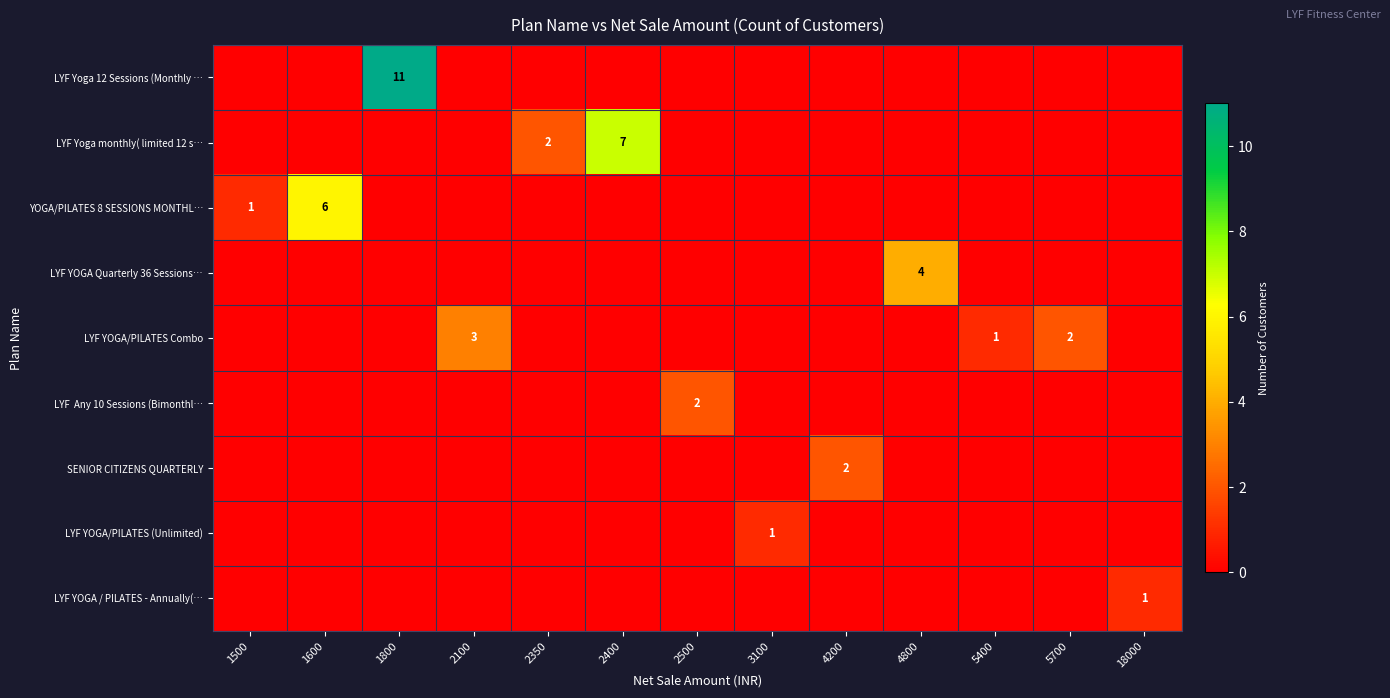

Is it true that LYF Yoga 12 Sessions (Monthly … equals -5 at 2350?

False